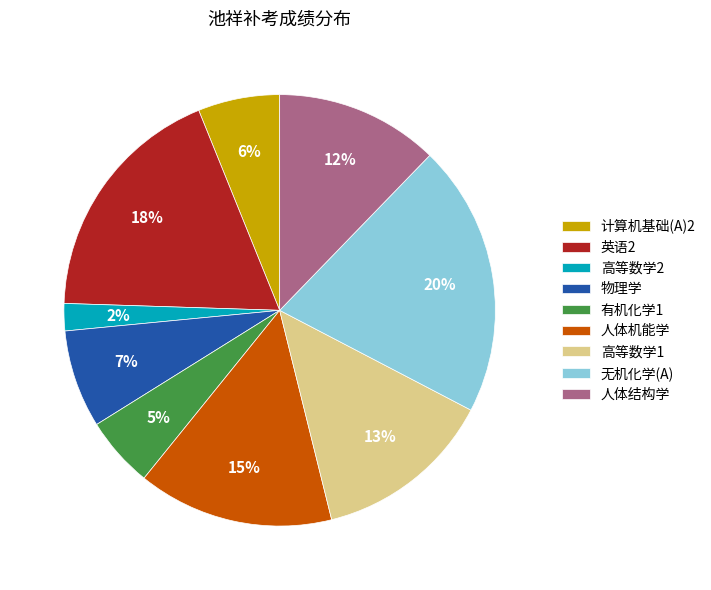

Is it true that 人体机能学 is 15% of the pie?

True